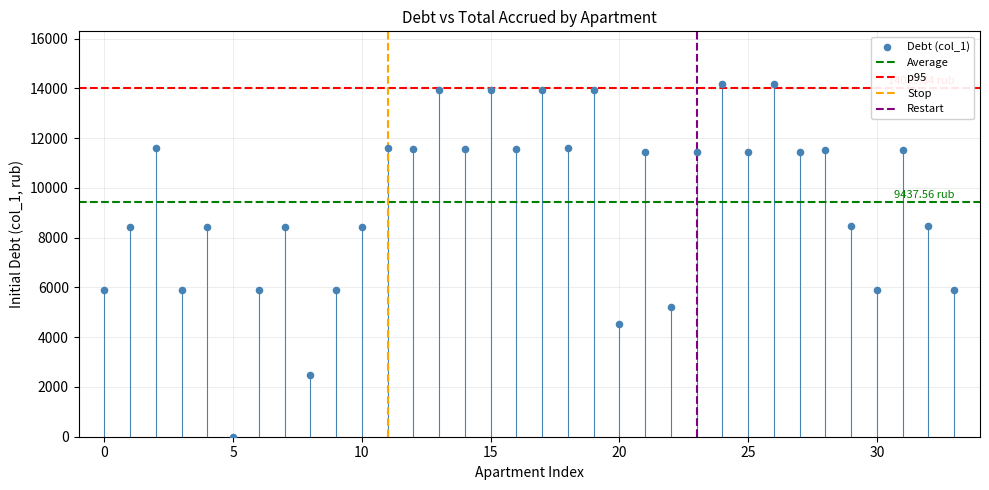

What is the range of Y values (max minus min)?

14169.6